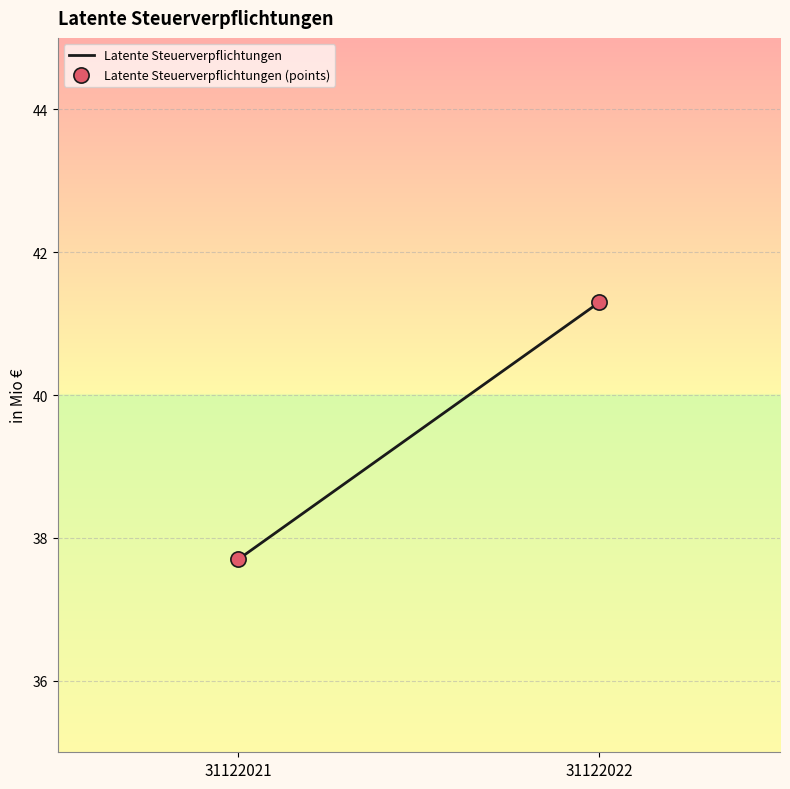

What Y value in the scatter plot is closest to 39?

37.7